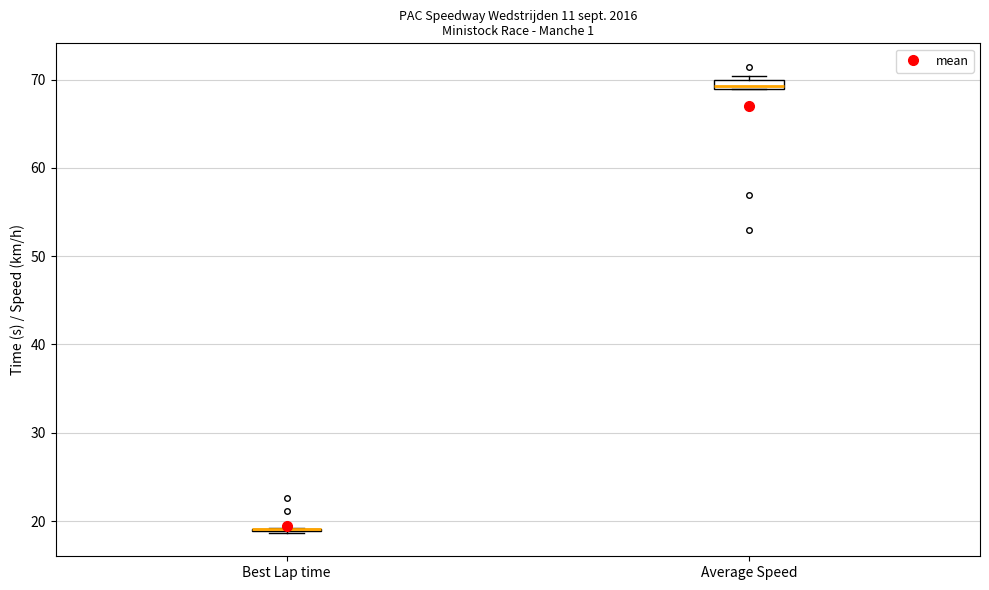

Where is the lower edge of the box for Average Speed on the y-axis? The values are not printed on the chart, so give them approximately, as read against the axis.

69